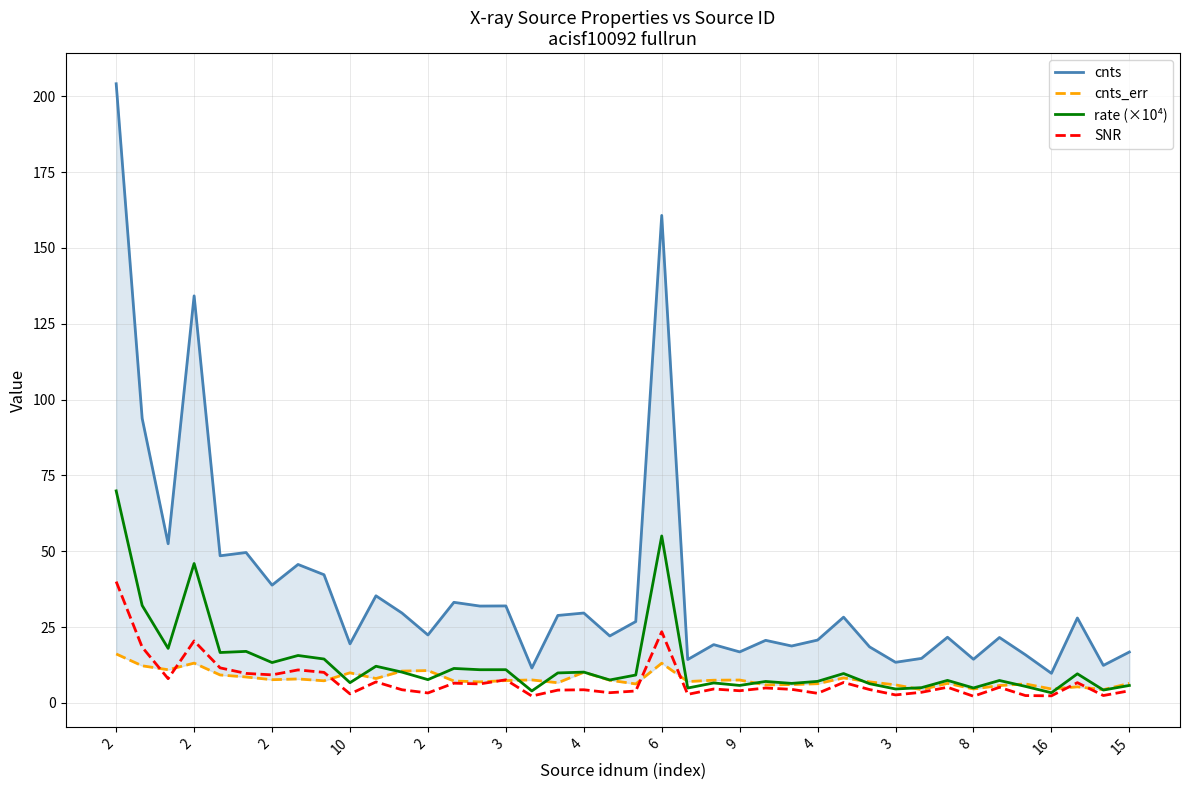

How many data points in SNR are above 4?

25